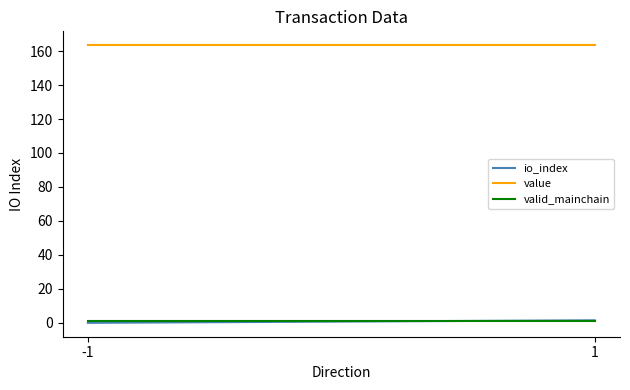

Rank the series by their maximum value, from highest to lowest.

value, io_index, valid_mainchain